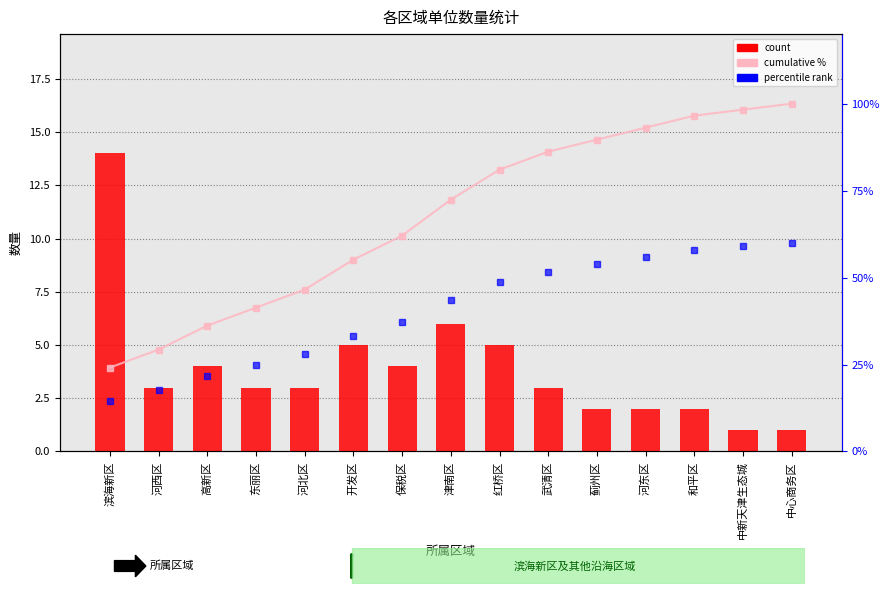

At how many categories does at least one series exceed 17?

15